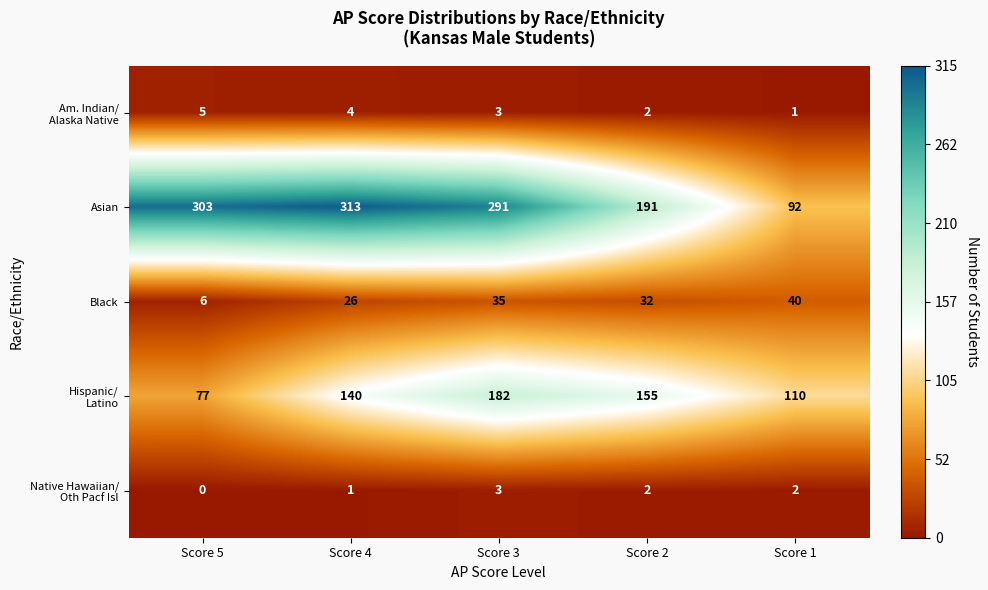

At how many categories does at least one series exceed 35?

5